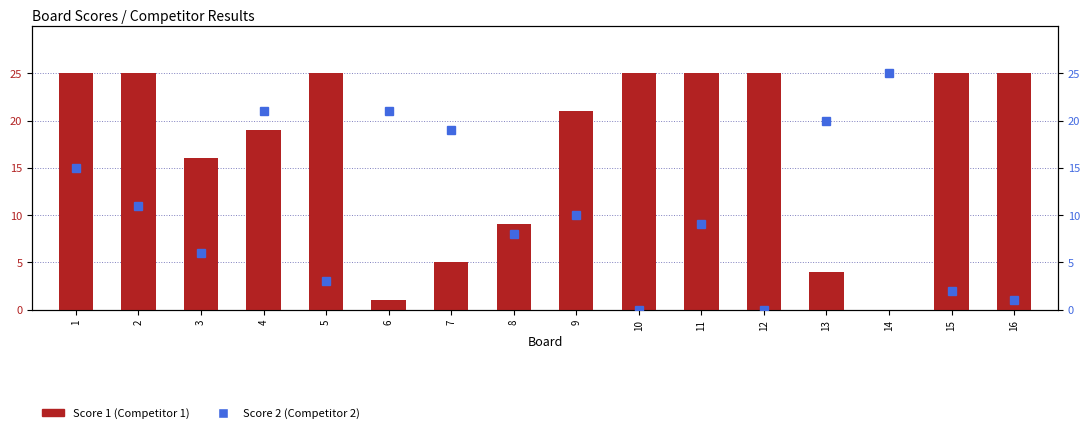

Reading left to right, extract all data points from this chart.

Score 1: 1=25	2=25	3=16	4=19	5=25	6=1	7=5	8=9	9=21	10=25	11=25	12=25	13=4	14=0	15=25	16=25
Score 2: 1=15	2=11	3=6	4=21	5=3	6=21	7=19	8=8	9=10	10=0	11=9	12=0	13=20	14=25	15=2	16=1